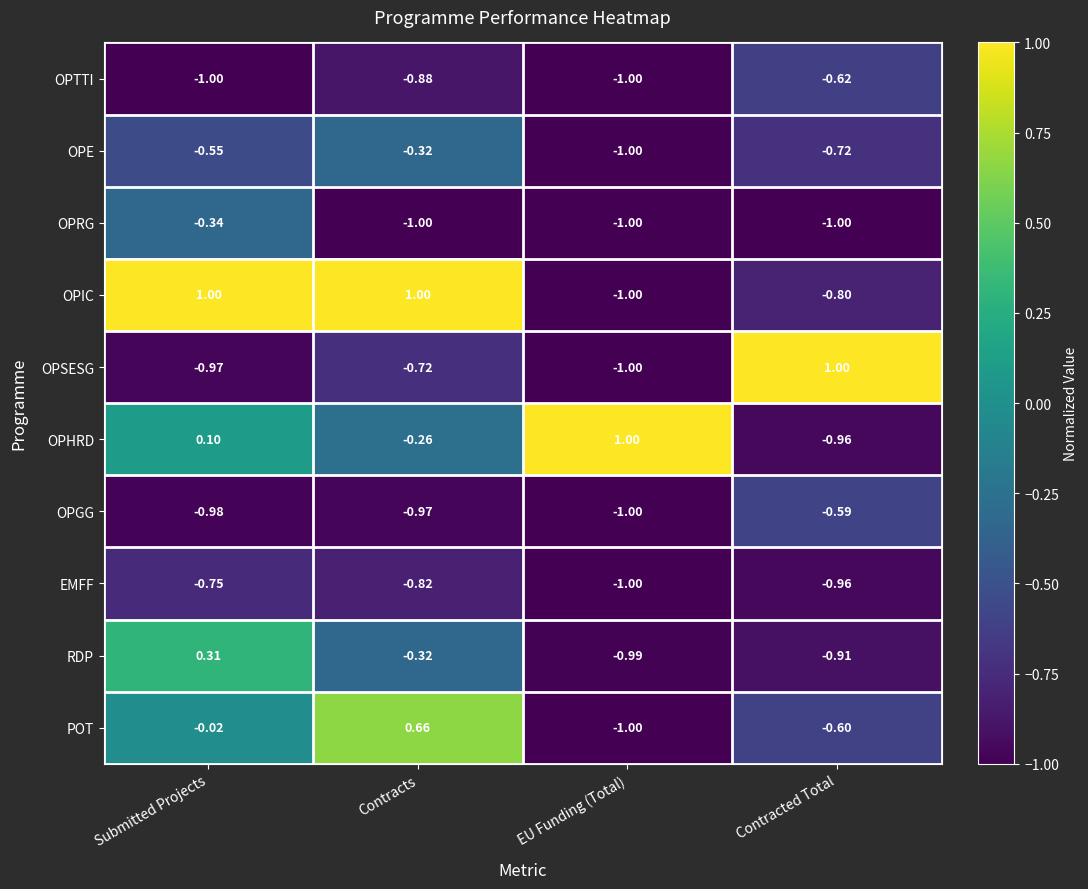

Count the number of categories in the chart.

4